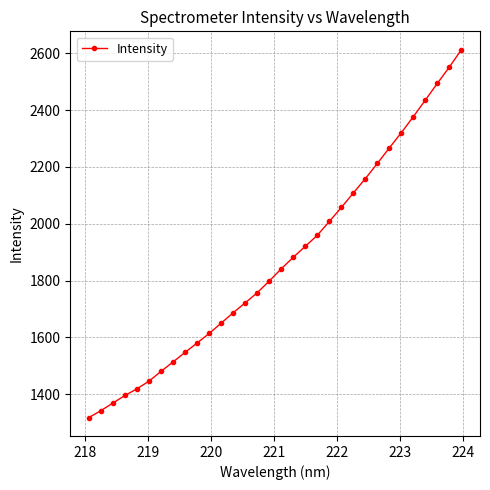

What is the difference between the second highest and minimum values?

1234.6